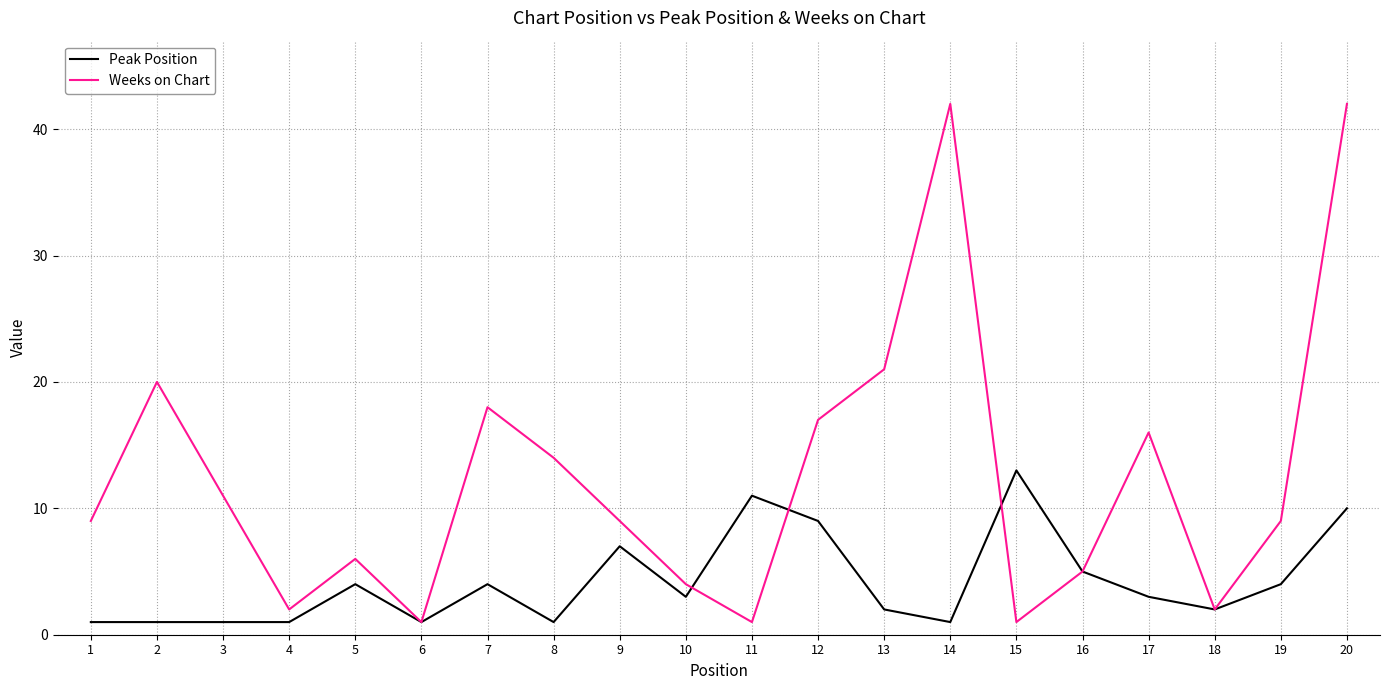

Is it true that Weeks on Chart equals 5 at 16?

True